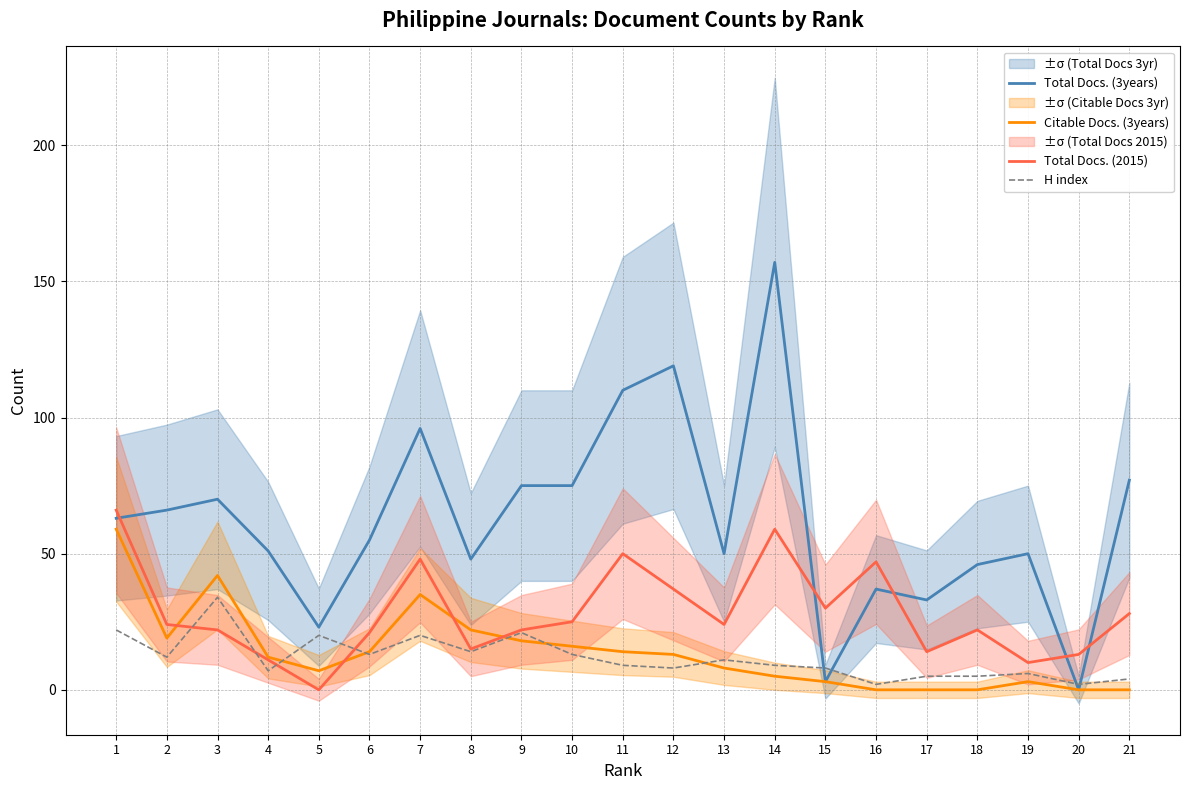

Reading left to right, extract all data points from this chart.

Total Docs. (3years): 1=63	2=66	3=70	4=51	5=23	6=55	7=96	8=48	9=75	10=75	11=110	12=119	13=50	14=157	15=3	16=37	17=33	18=46	19=50	20=0	21=77
Citable Docs. (3years): 1=59	2=19	3=42	4=12	5=7	6=14	7=35	8=22	9=18	10=16	11=14	12=13	13=8	14=5	15=3	16=0	17=0	18=0	19=3	20=0	21=0
Total Docs. (2015): 1=66	2=24	3=22	4=11	5=0	6=21	7=48	8=15	9=22	10=25	11=50	12=37	13=24	14=59	15=30	16=47	17=14	18=22	19=10	20=13	21=28
H index: 1=22	2=12	3=34	4=7	5=20	6=13	7=20	8=14	9=21	10=13	11=9	12=8	13=11	14=9	15=8	16=2	17=5	18=5	19=6	20=2	21=4